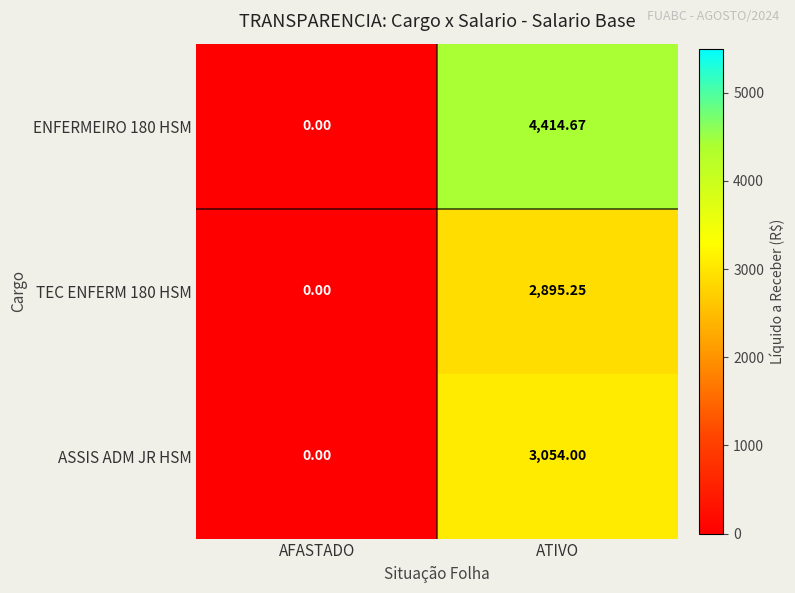

Which series has the largest range (max minus min)?

ENFERMEIRO 180 HSM